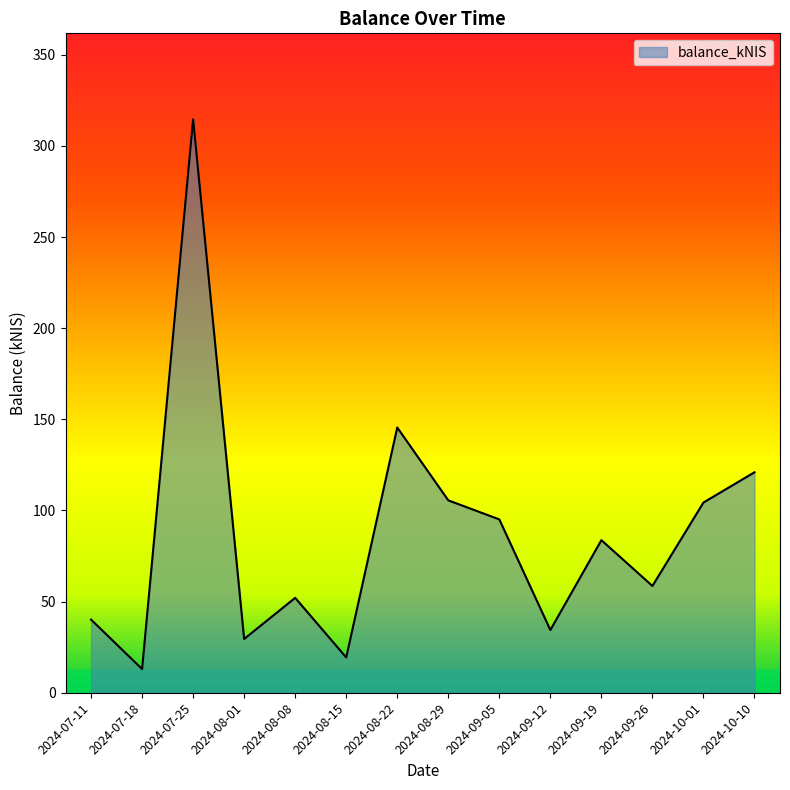

How many lines are shown in the chart?

1